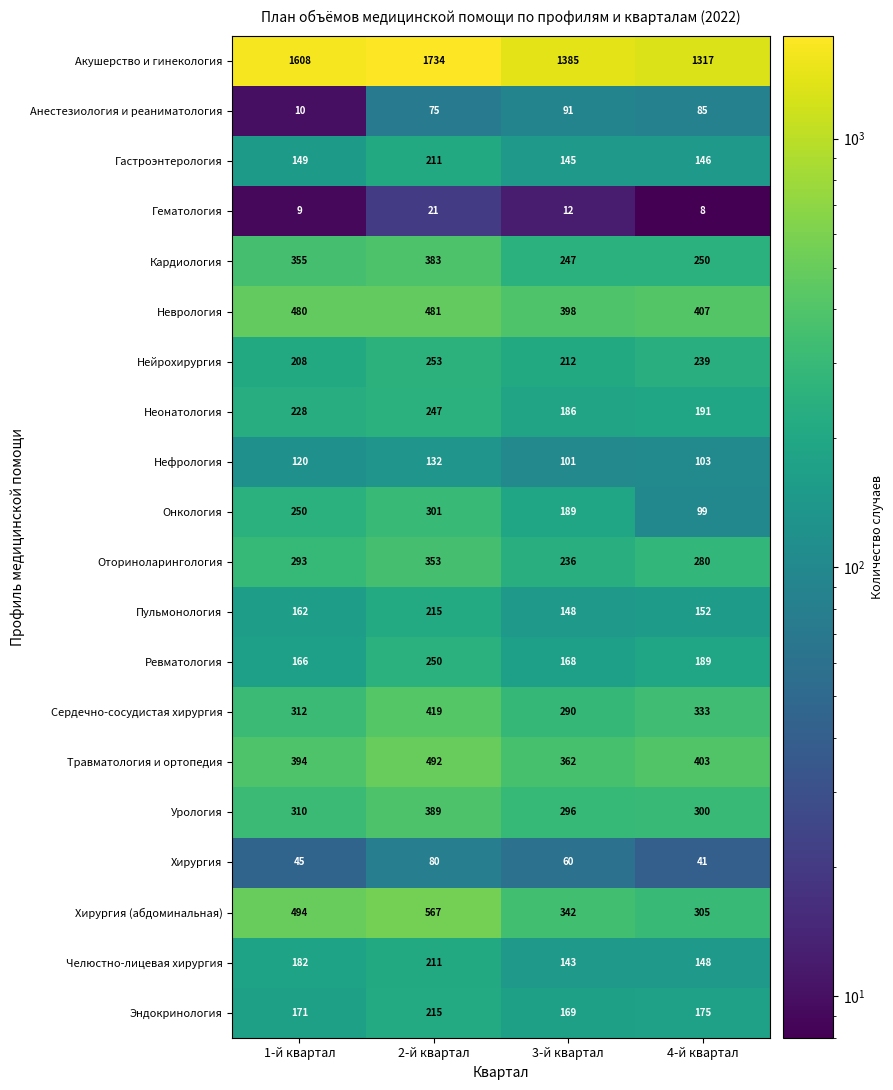

At how many categories does at least one series exceed 305?

4